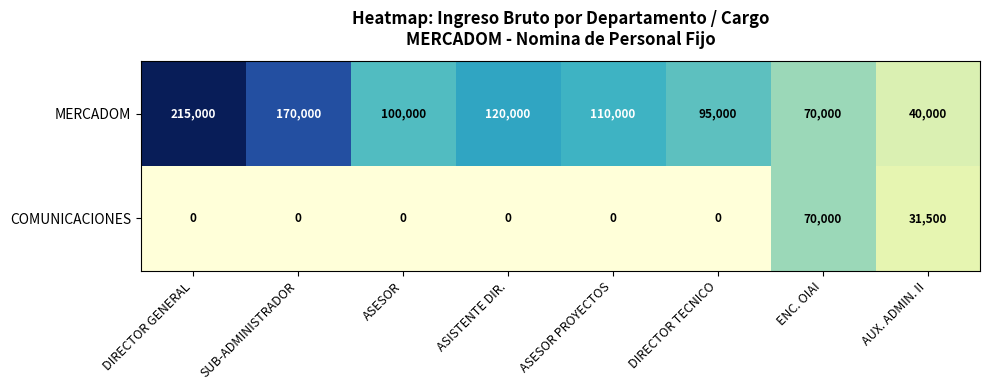

True or false: COMUNICACIONES has a value of 42549 at ASESOR PROYECTOS.

False